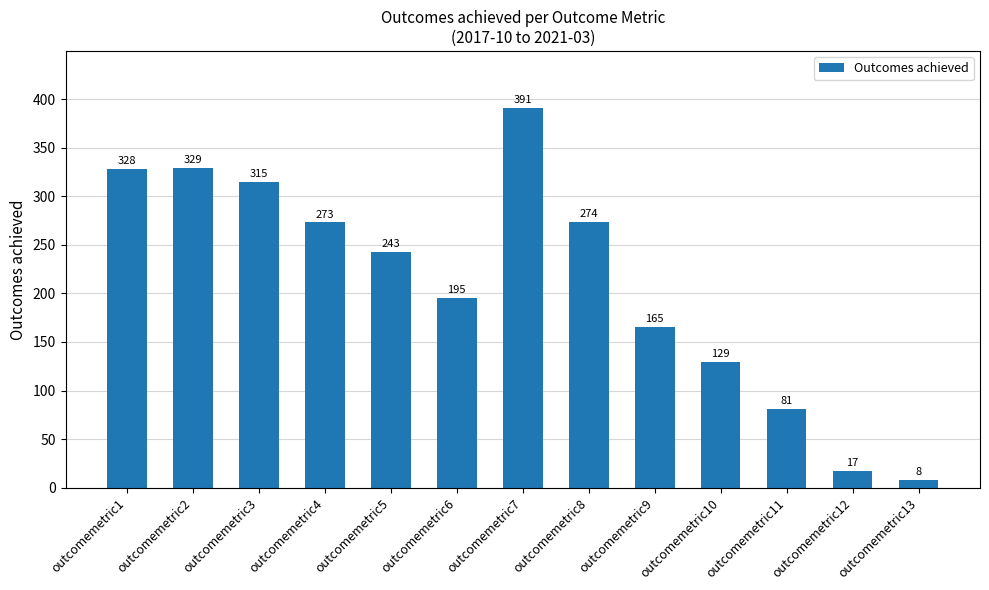

Reading left to right, extract all data points from this chart.

328	329	315	273	243	195	391	274	165	129	81	17	8